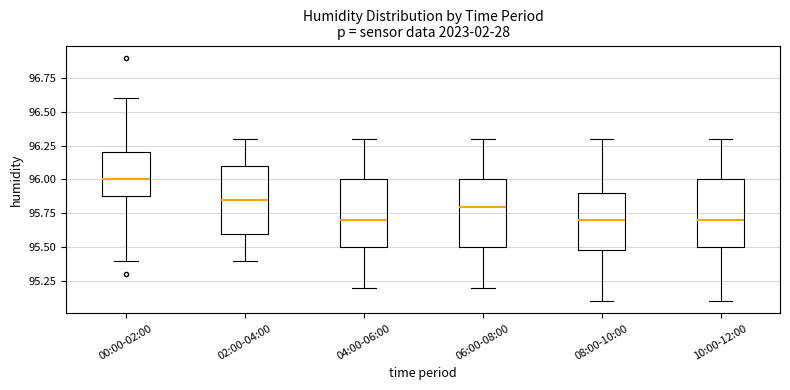

Which box's median line is the highest?

00:00-02:00